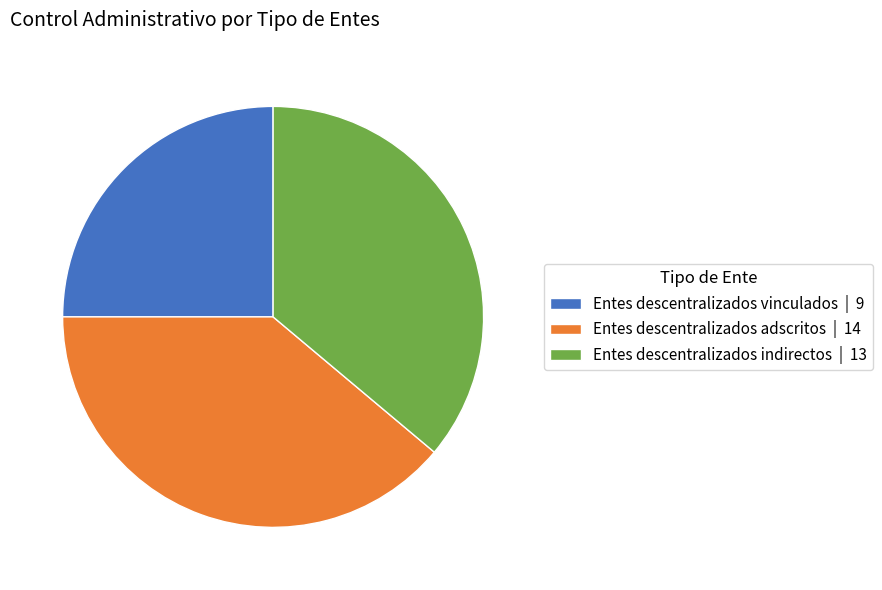

The Entes descentralizados indirectos slice represents 36% of the pie. True or false?

True